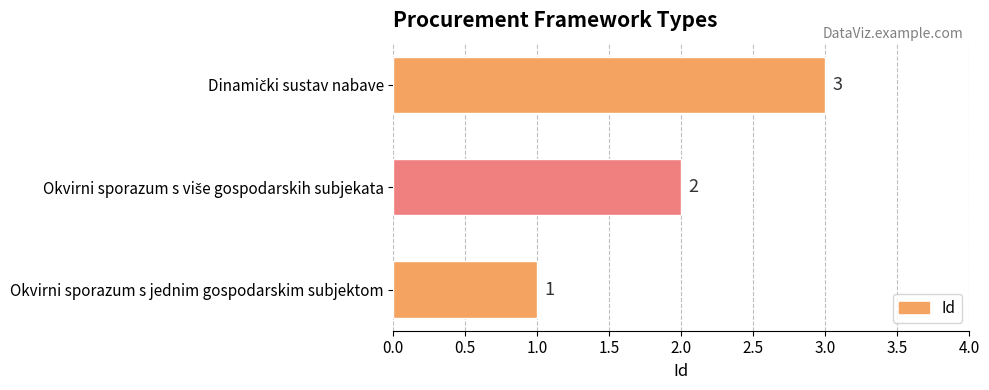

Does the chart contain any negative values?

No